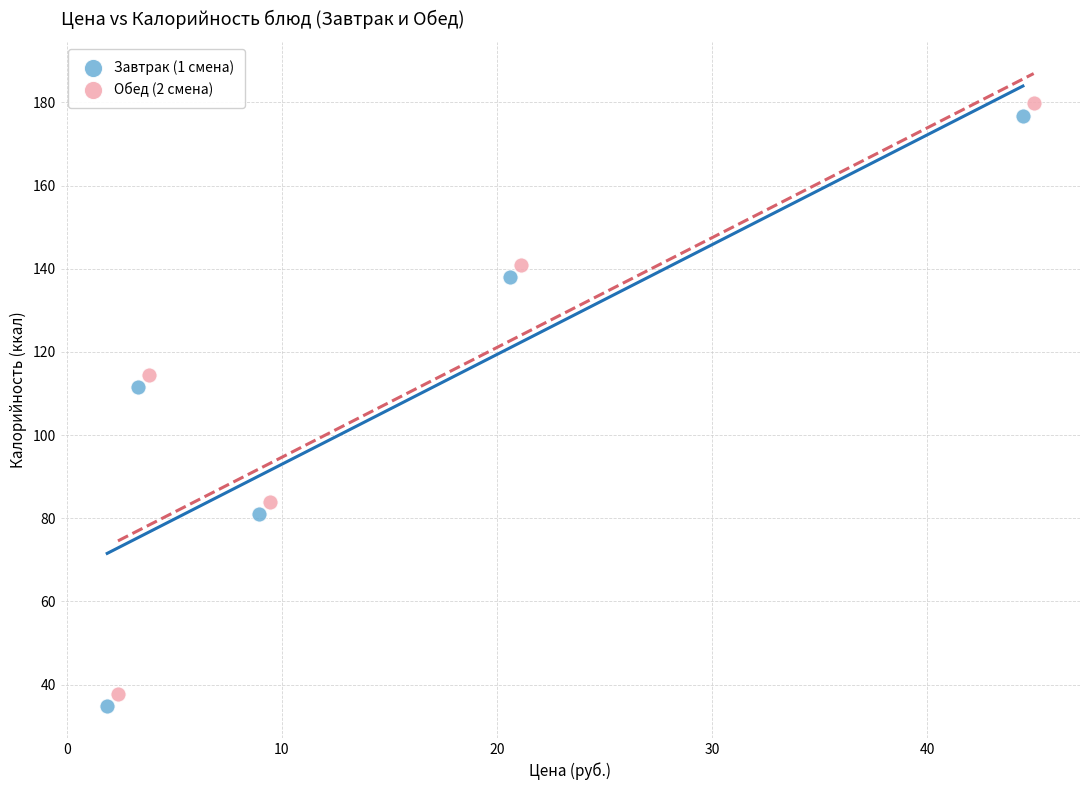

Which series contains the lowest Y value?

Завтрак (1 смена)